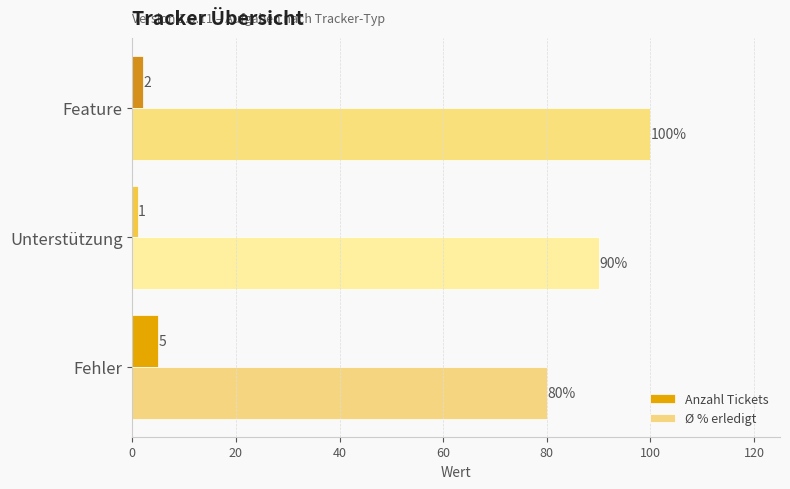

List the labels in order of Ø % erledigt value, largest first.

Feature, Unterstützung, Fehler